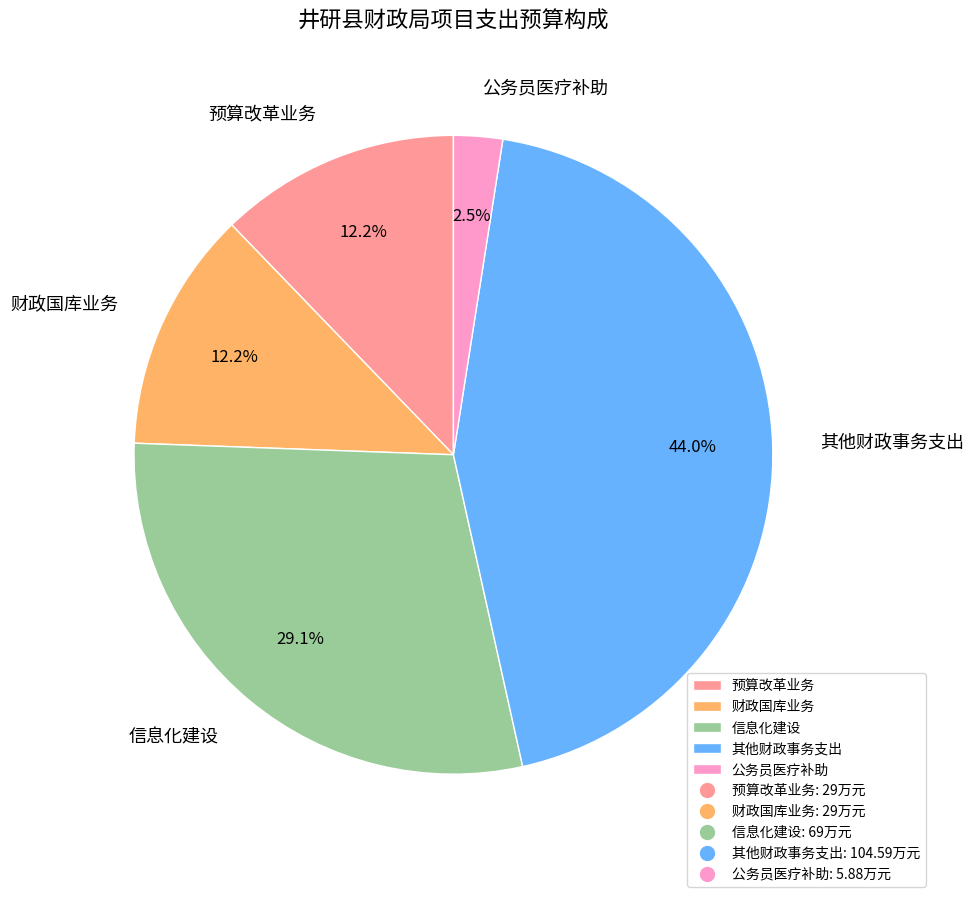

To the nearest percent, what is the difference between the largest and smallest slice percentages?

42%